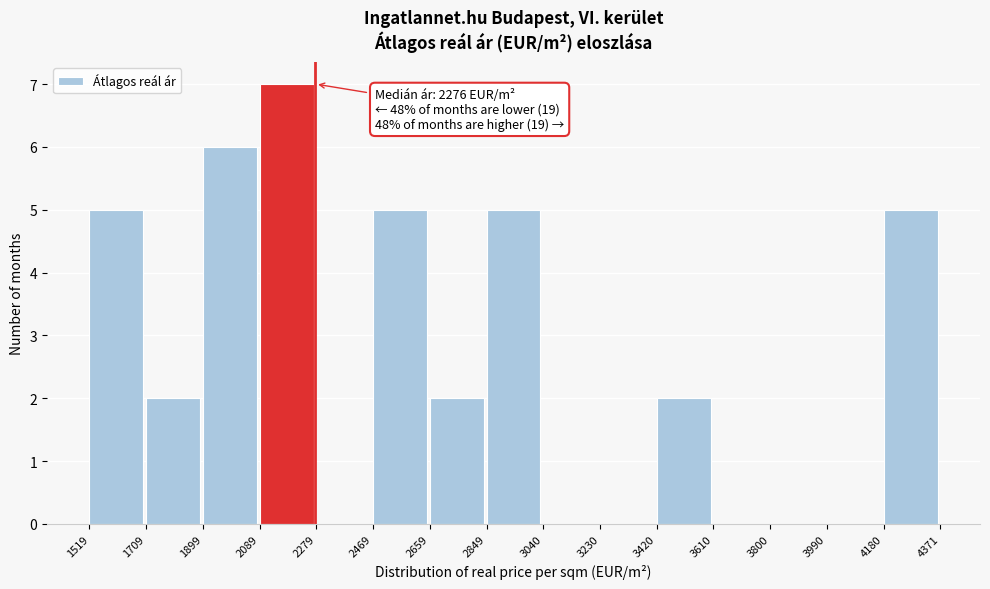

Which range on the x-axis has the tallest bar?

2089 to 2279